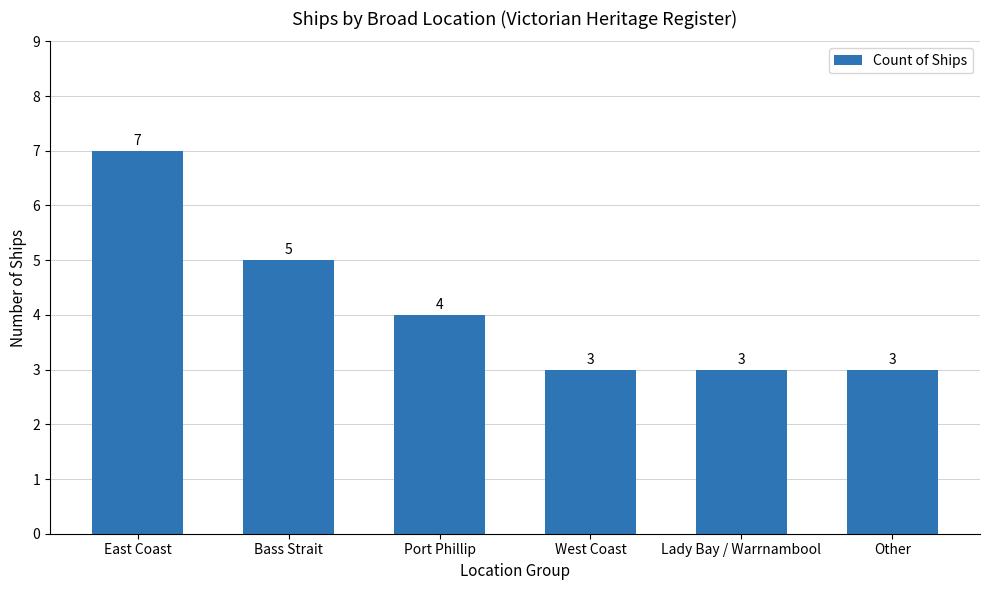

The value at West Coast is 3. True or false?

True